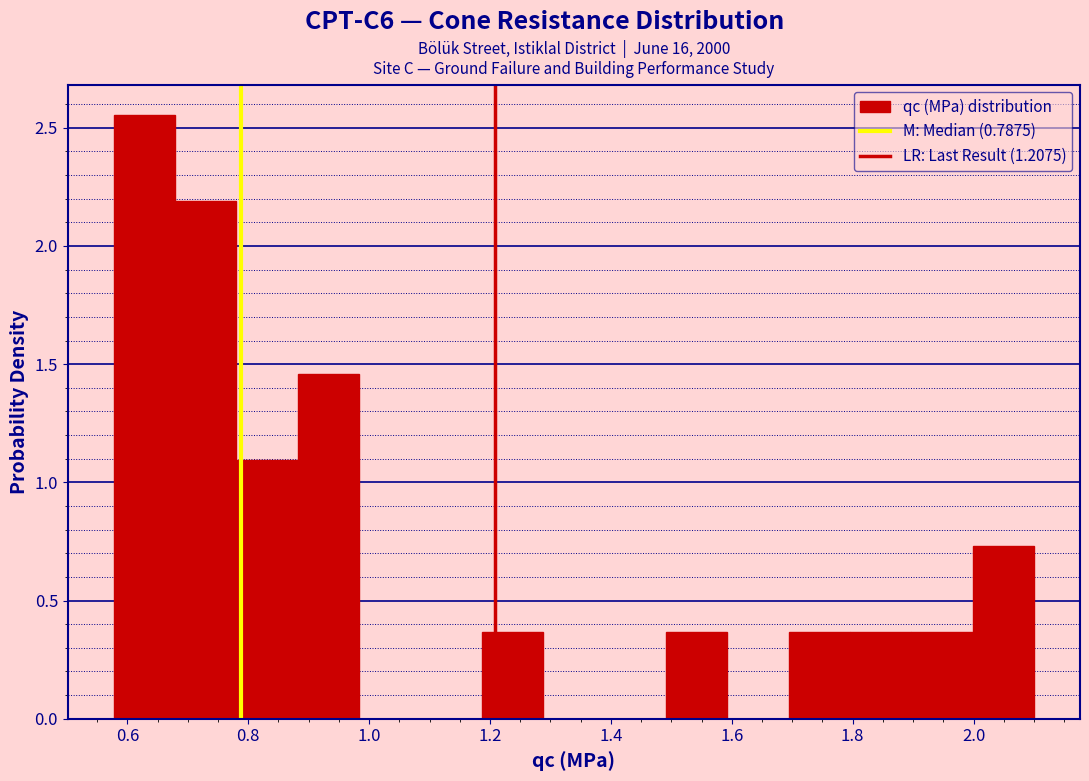

Reading left to right, list every bar in this chart as the range it spans on the x-axis followed by its height. Neither the bar edges nor the heights are printed on the chart, so give them approximately, as read against the axes.

0.58 to 0.68: 2.55
0.68 to 0.78: 2.20
0.78 to 0.88: 1.10
0.88 to 0.98: 1.45
0.98 to 1.08: 0
1.08 to 1.18: 0
1.18 to 1.28: 0.35
1.28 to 1.38: 0
1.38 to 1.50: 0
1.50 to 1.60: 0.35
1.60 to 1.70: 0
1.70 to 1.80: 0.35
1.80 to 1.90: 0.35
1.90 to 2.00: 0.35
2.00 to 2.10: 0.75